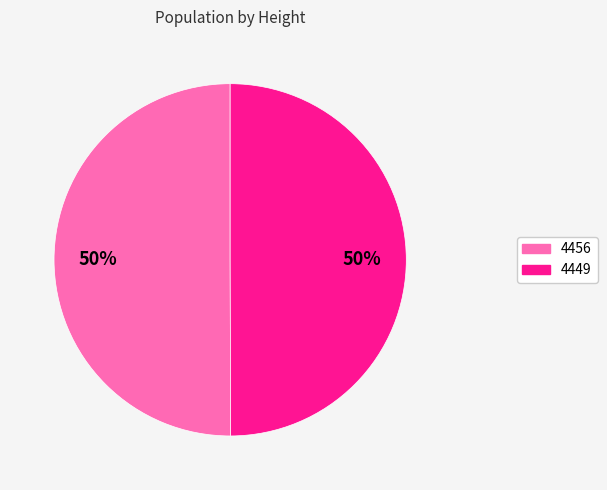

How many slices are in this pie chart?

2